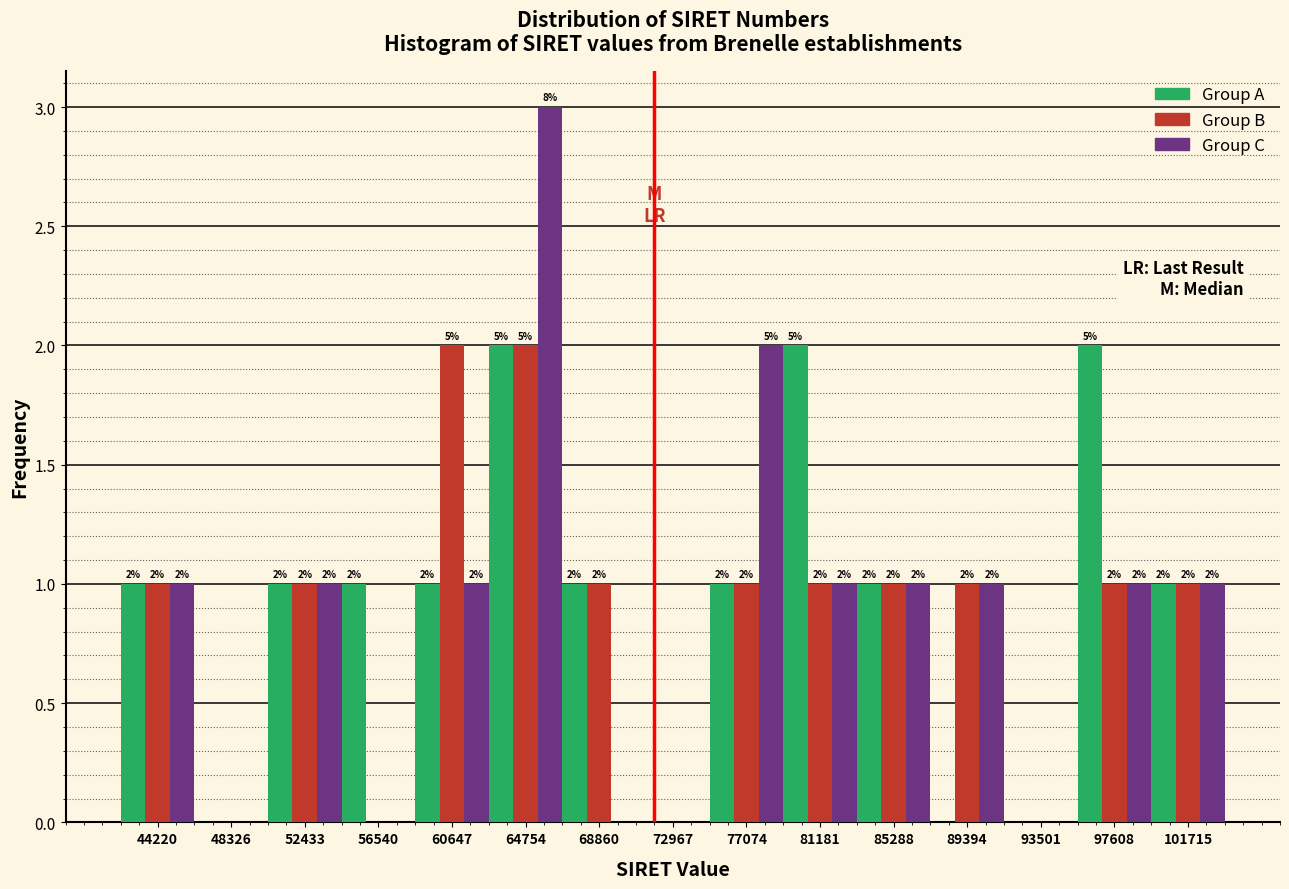

At which category is the sum across all series the highest?

64754